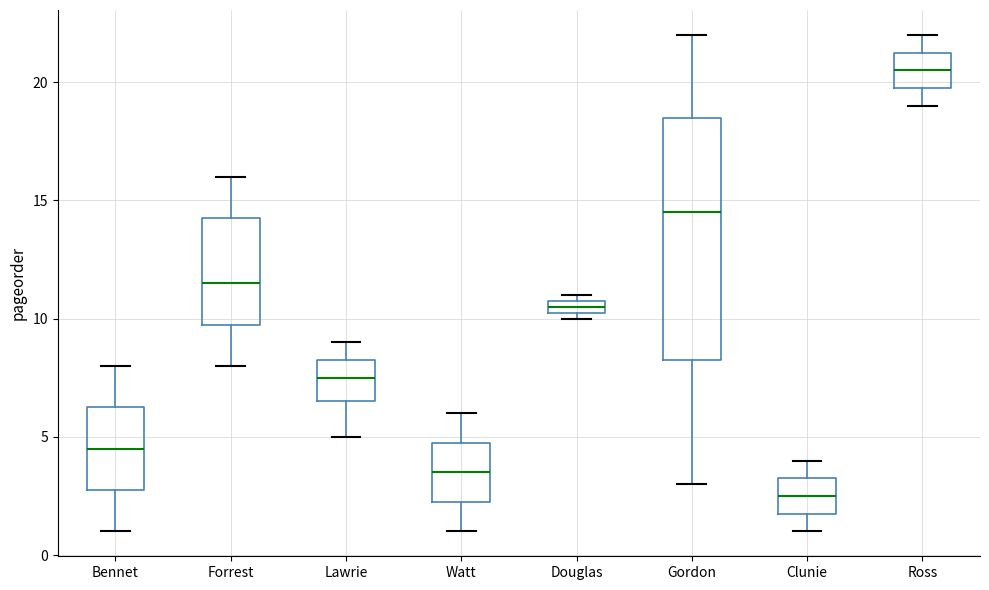

Which box has the highest median line?

Ross